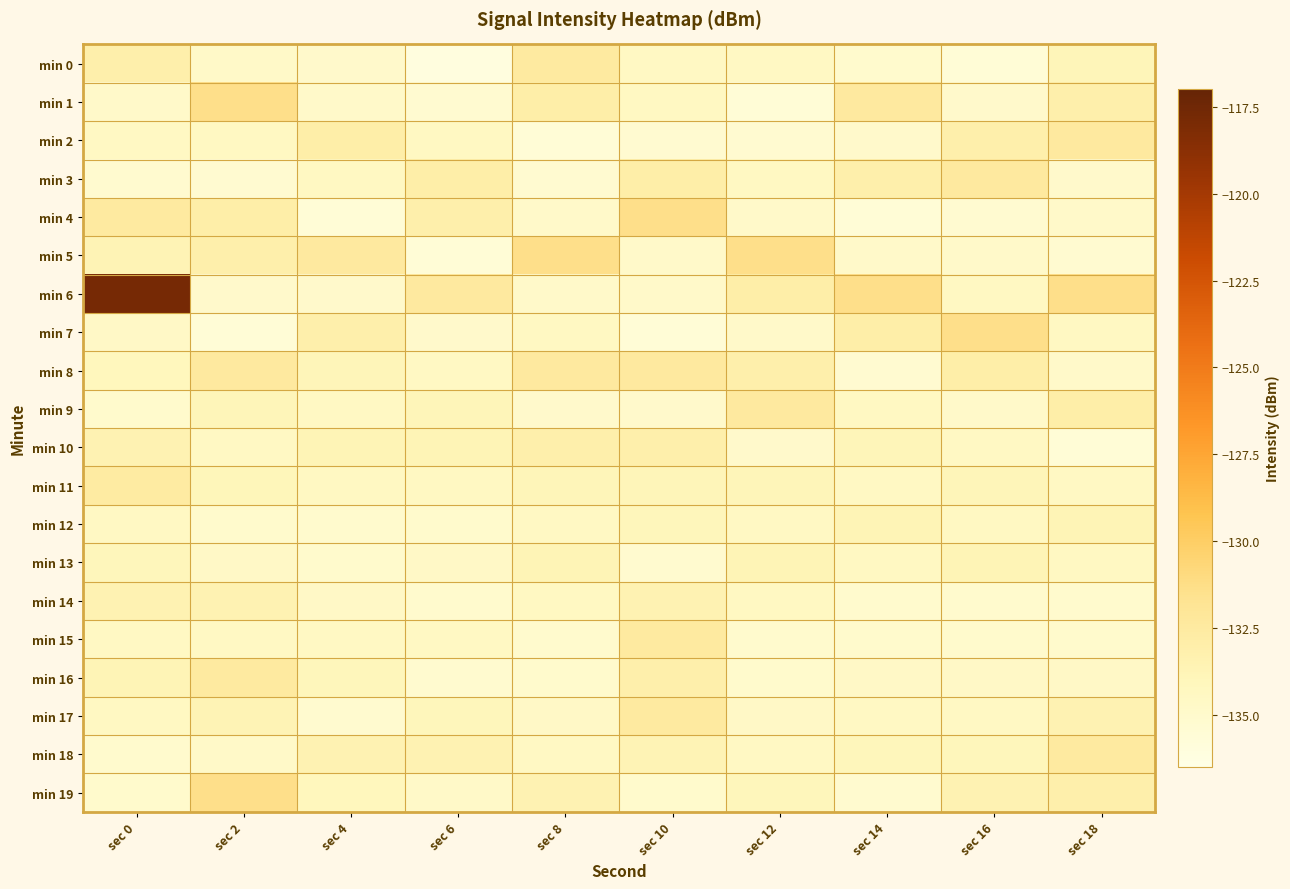

Which series has the largest total across all categories?

min 6